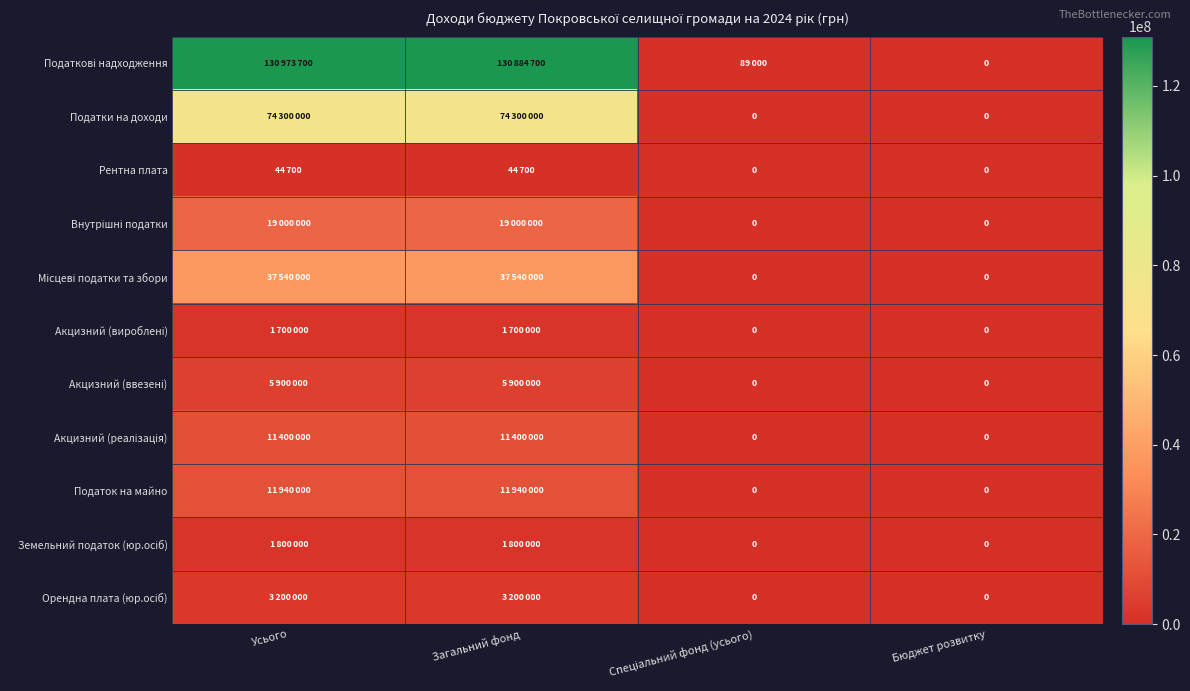

How many values in Податок на майно are above zero?

2